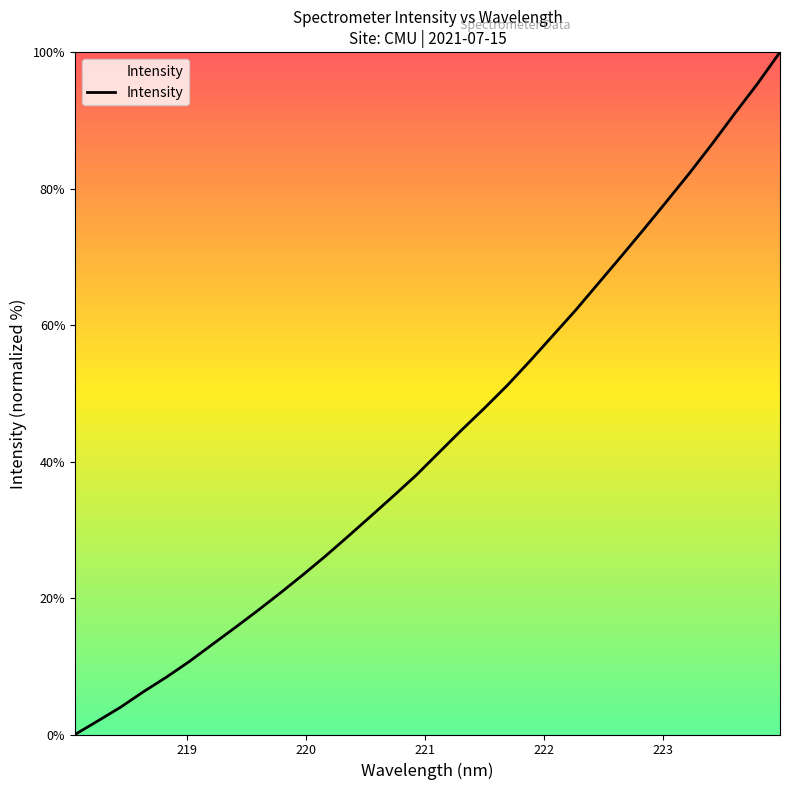

What is the difference between the maximum and minimum values?

100.0